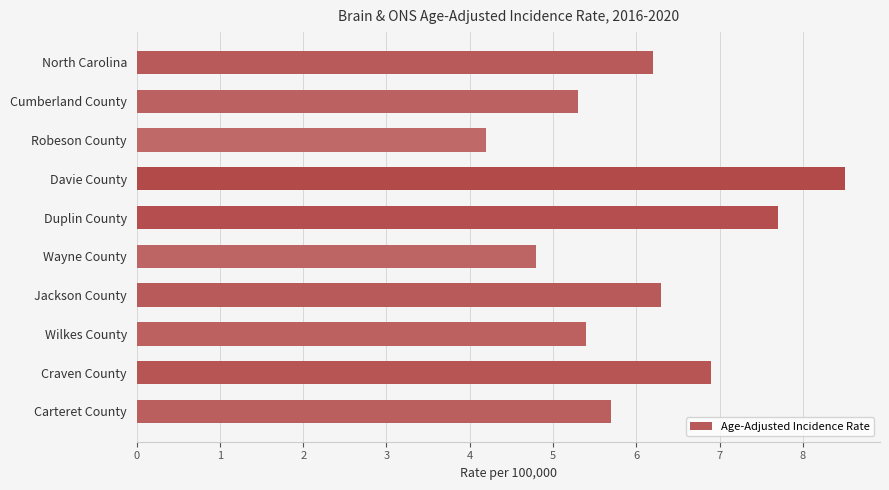

Rank the categories by value from lowest to highest.

Robeson County, Wayne County, Cumberland County, Wilkes County, Carteret County, North Carolina, Jackson County, Craven County, Duplin County, Davie County